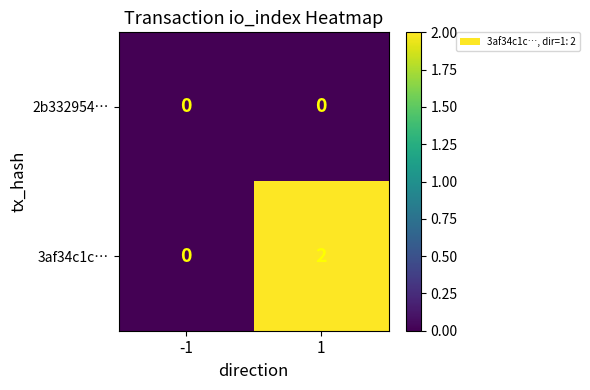

Between -1 and 1, which series saw the biggest shift?

3af34c1c…